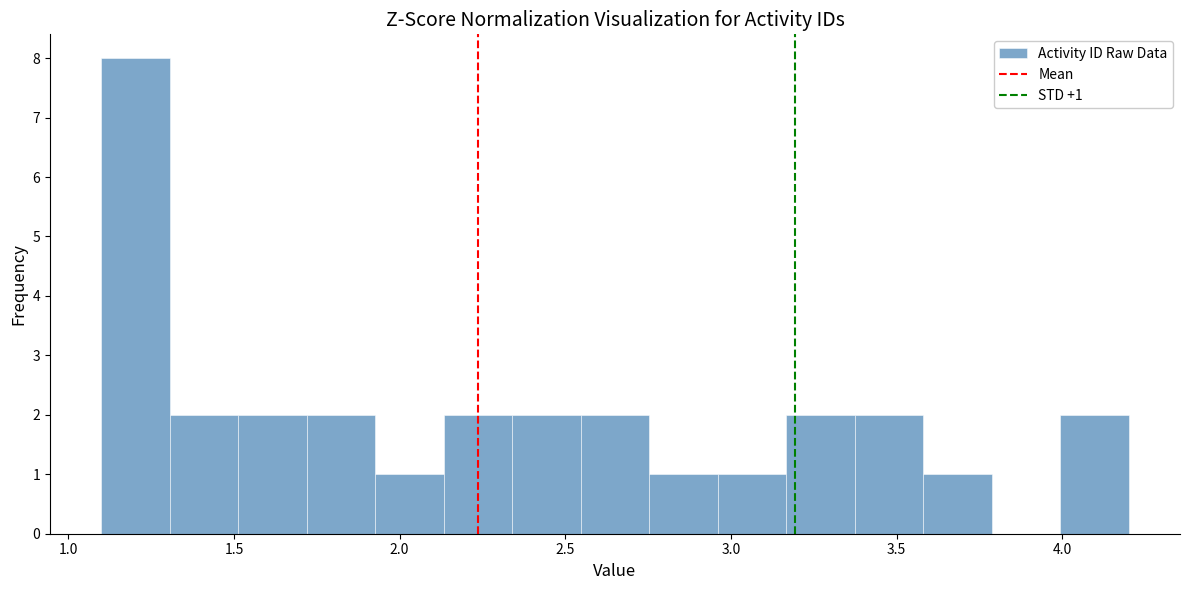

Over which range of the x-axis is the bar tallest?

1.10 to 1.30